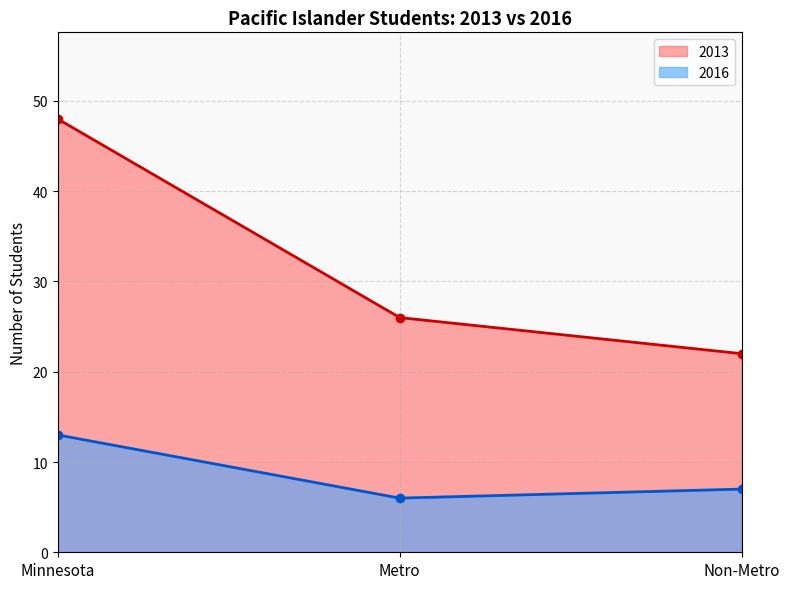

What is the label of the 1st point from the left?

Minnesota